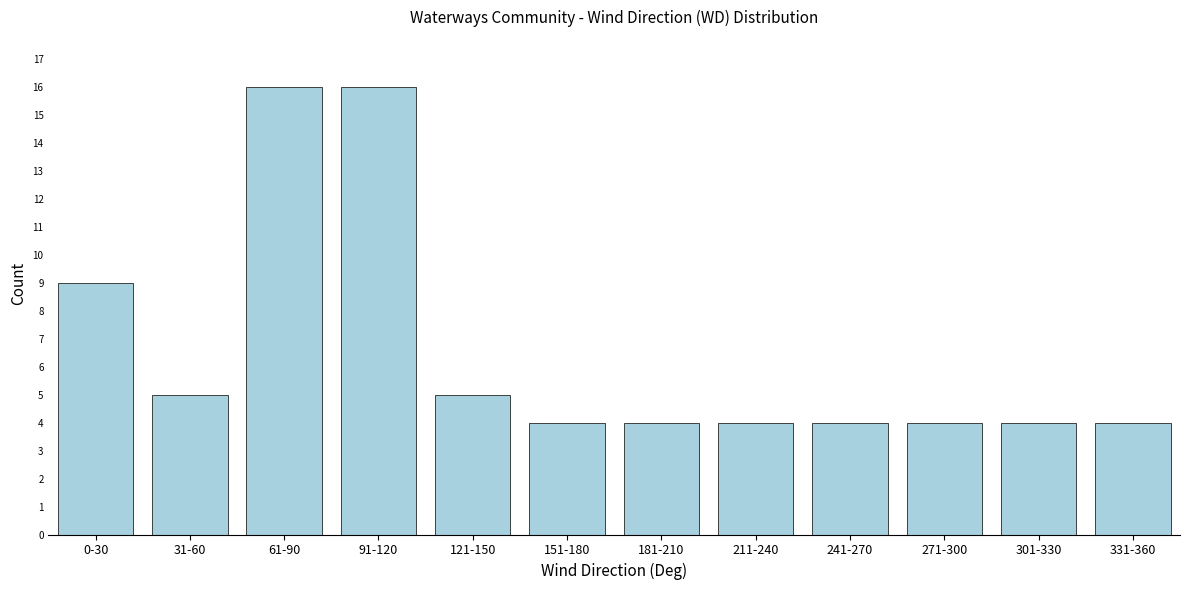

Reading left to right, list all the values displayed in this chart.

0-30=9	31-60=5	61-90=16	91-120=16	121-150=5	151-180=4	181-210=4	211-240=4	241-270=4	271-300=4	301-330=4	331-360=4